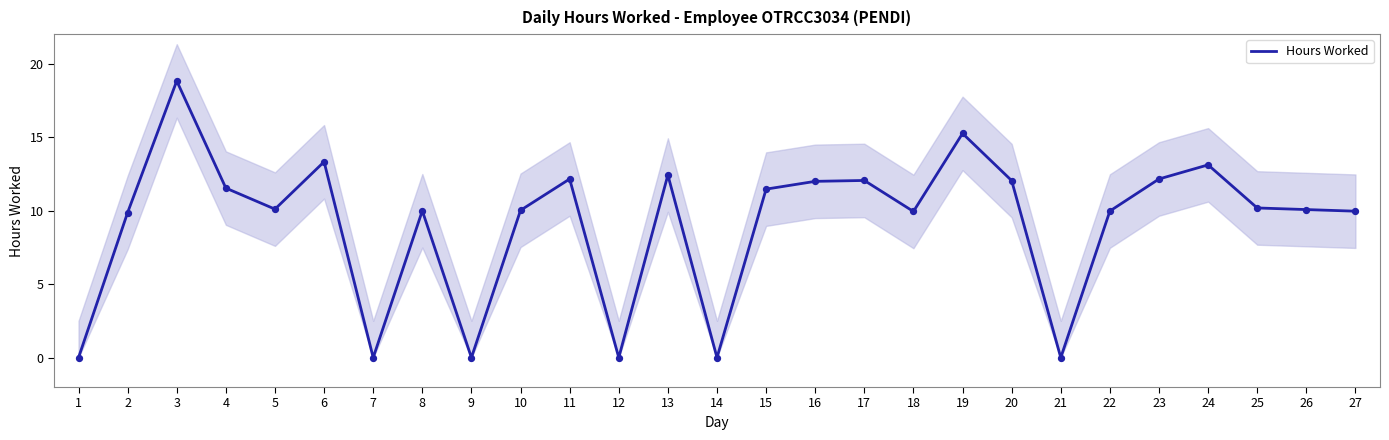

Which has a higher value, 9 or 2?

2